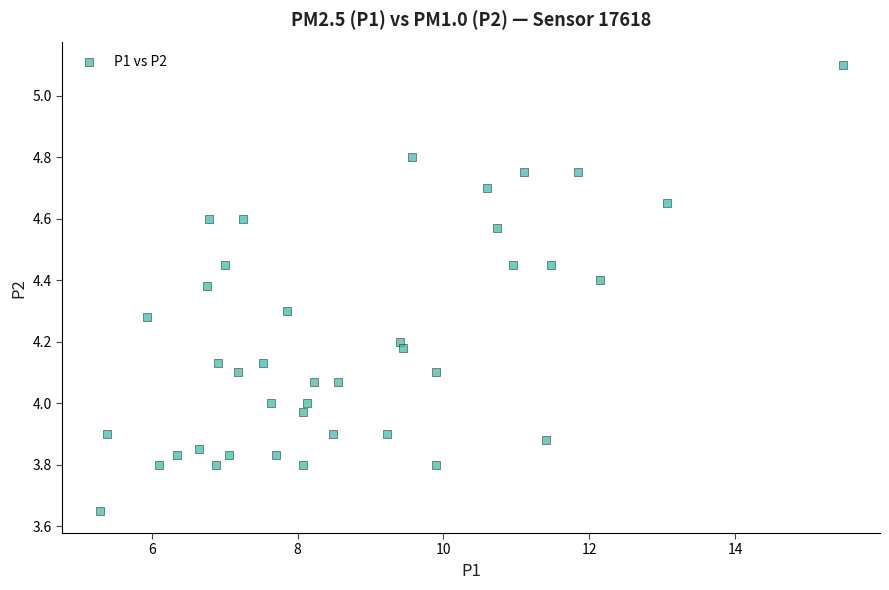

What is the range of X values (max minus min)?

10.2